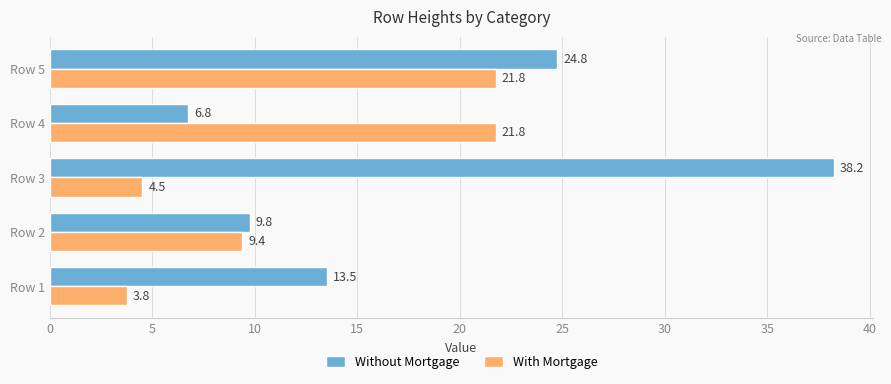

Is it true that With Mortgage equals 2.2 at Row 1?

False